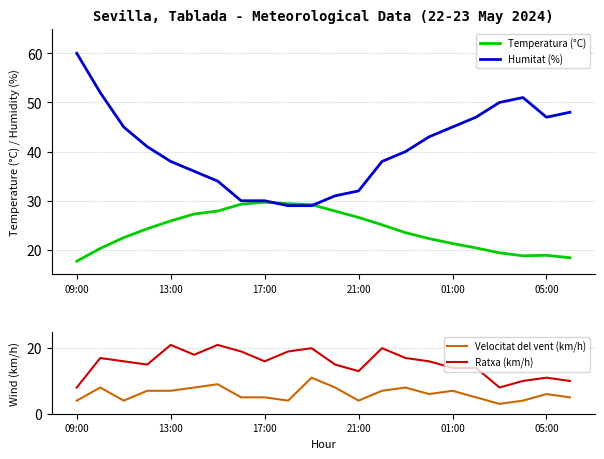

Which category has the highest value across all series?

09:00